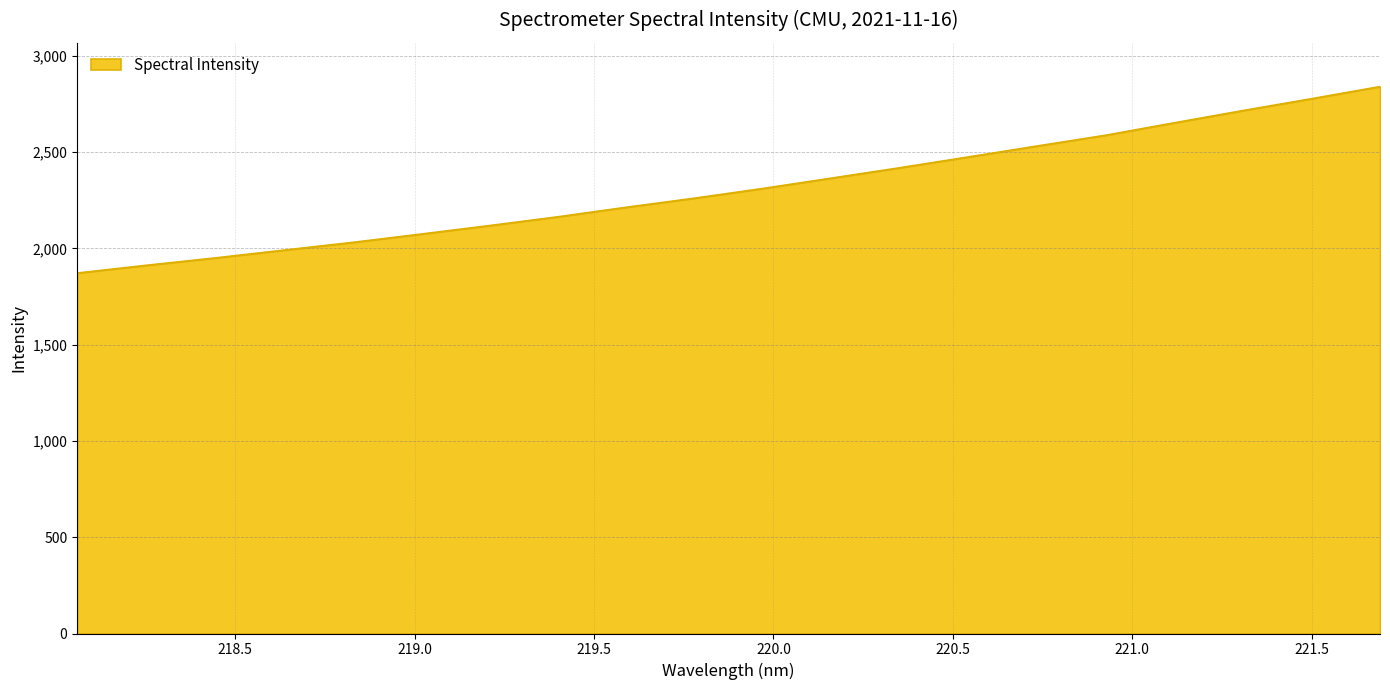

What is the greatest value displayed?

2840.9